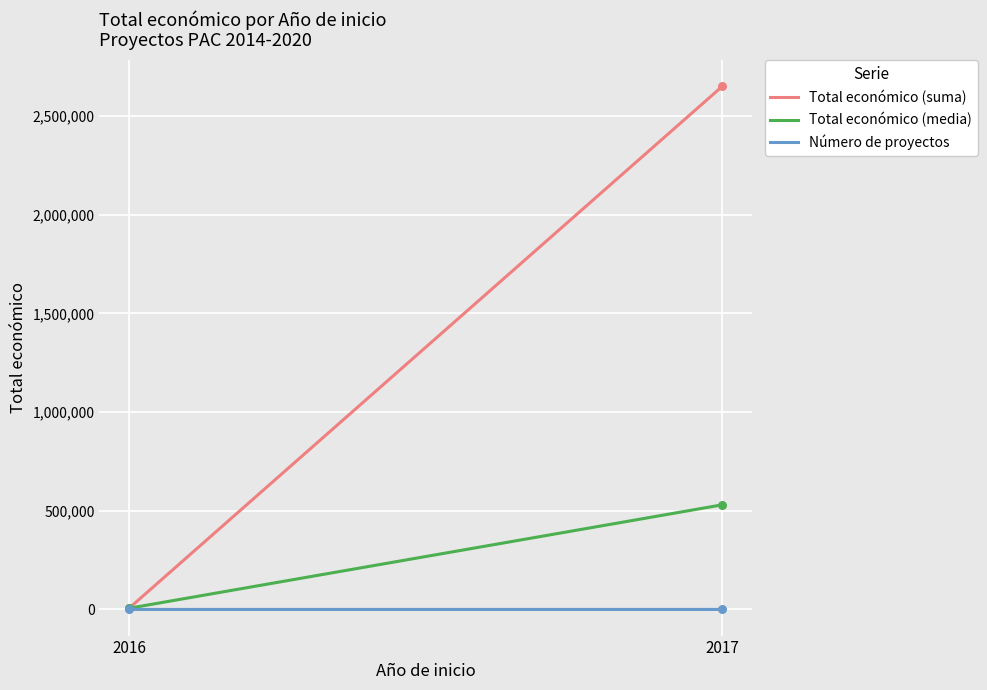

Which series reaches the maximum Y coordinate?

Total económico (suma)